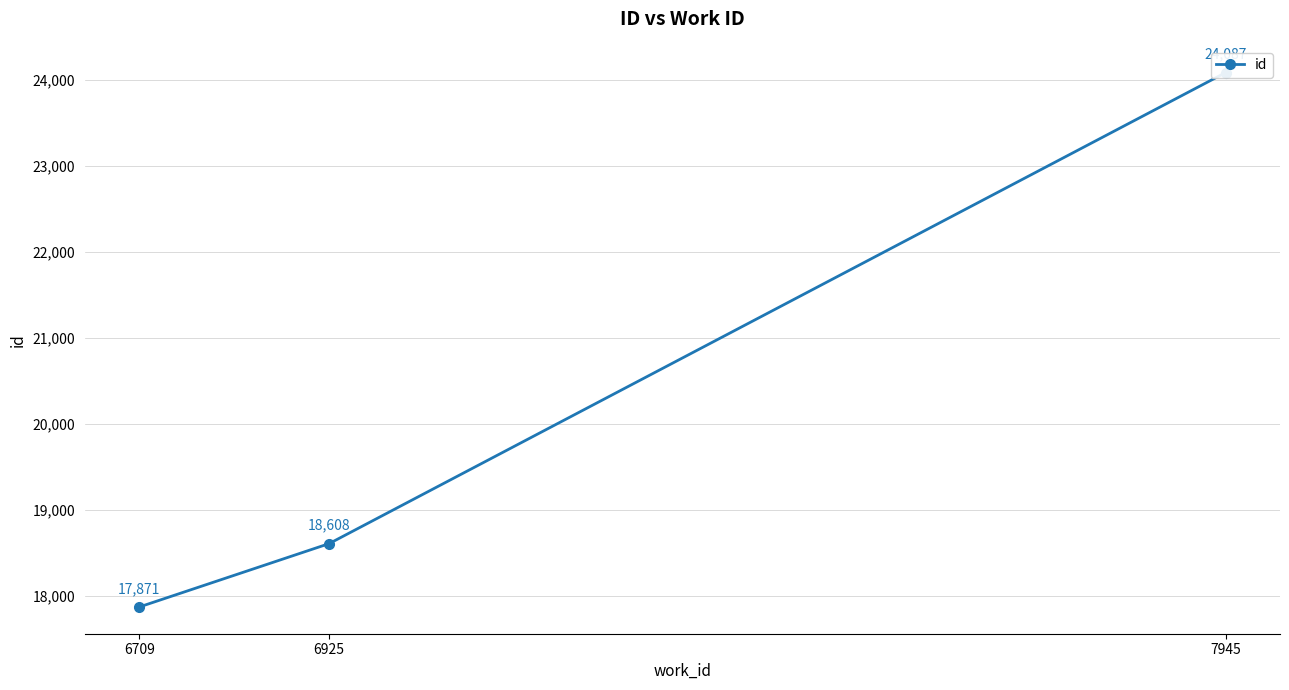

At which category does the chart reach its peak across all series?

7945